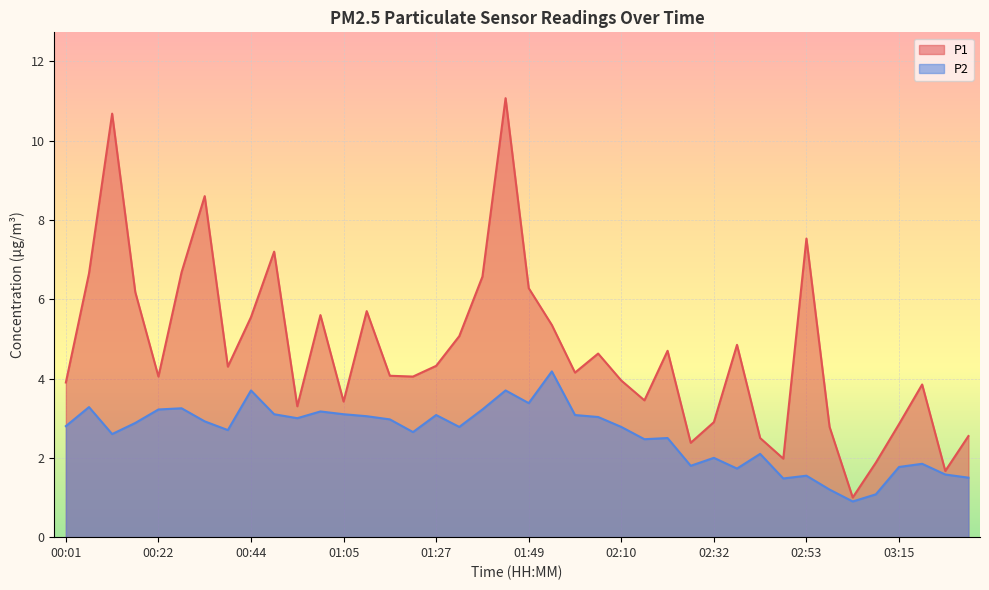

What is the difference between the maximum and second lowest values in the P2 series?

3.1